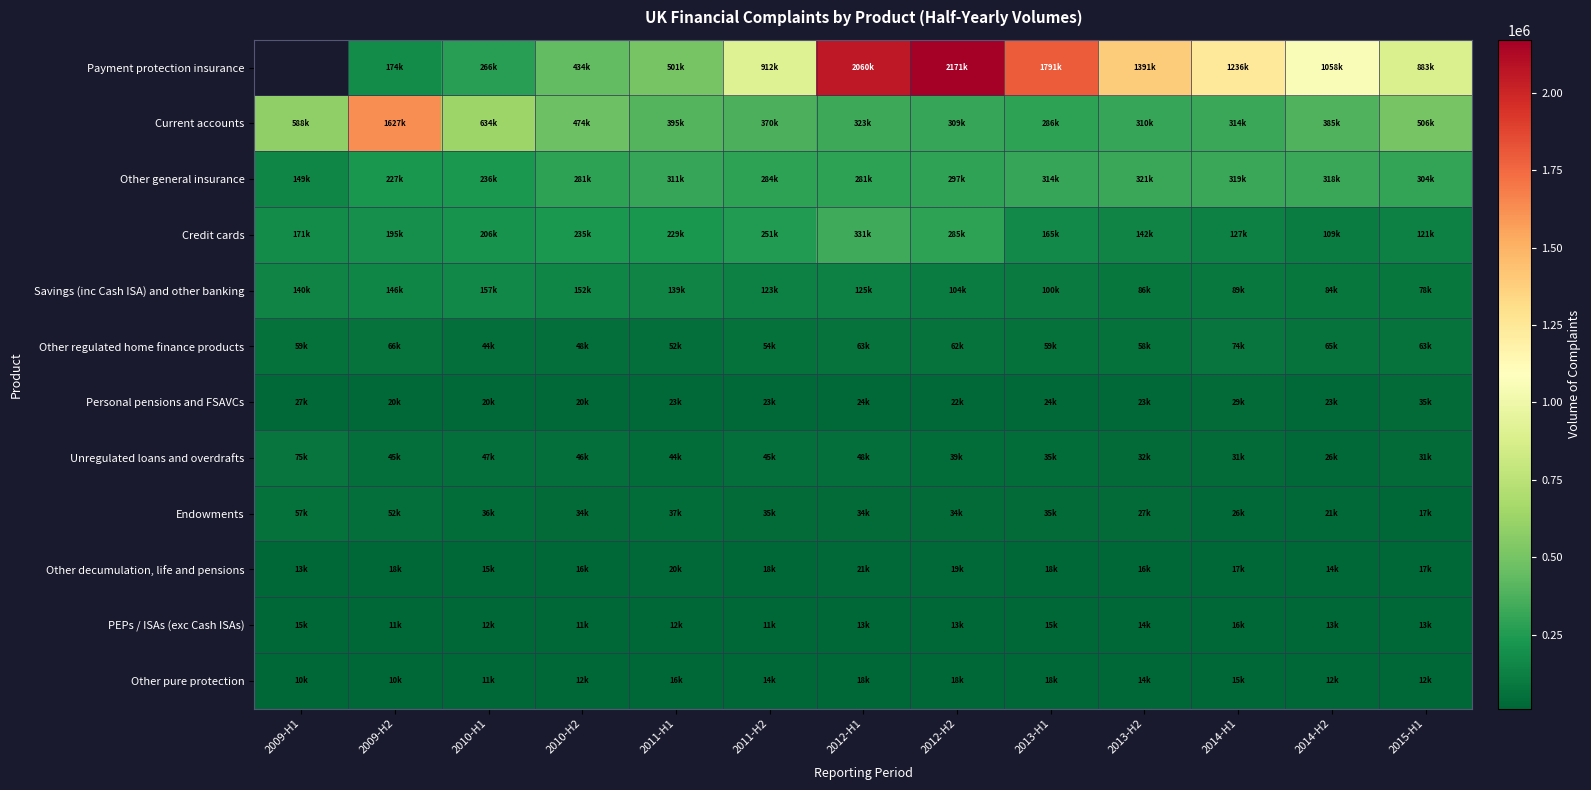

What value does the Personal pensions and FSAVCs series have at 2014-H2?

23544.0